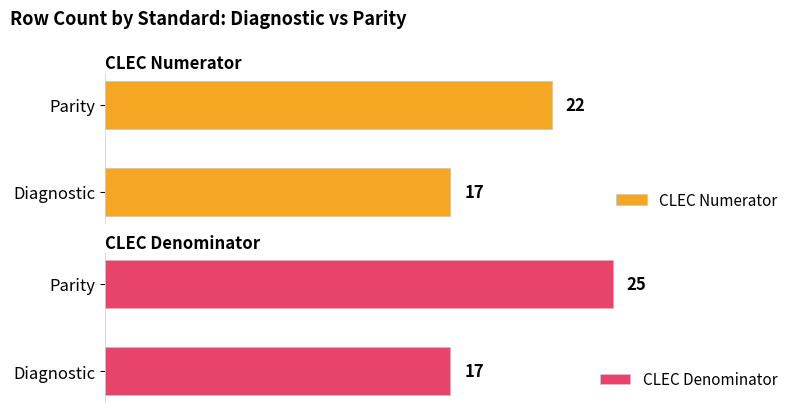

List the series in order of their overall mean, highest first.

CLEC Denominator, CLEC Numerator